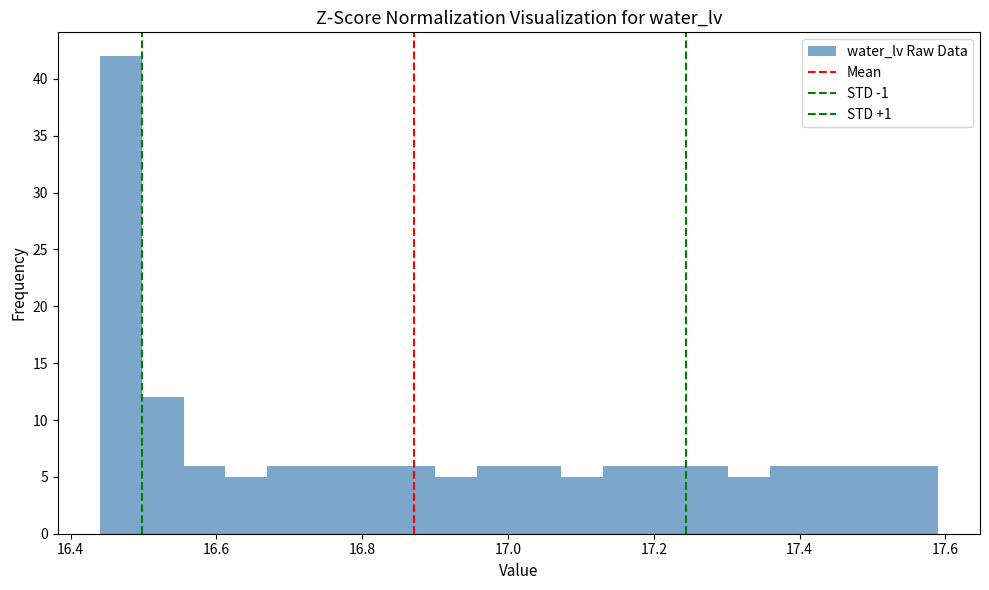

Read against the x-axis, roughly where is the centre of the tallest bar?

16.46